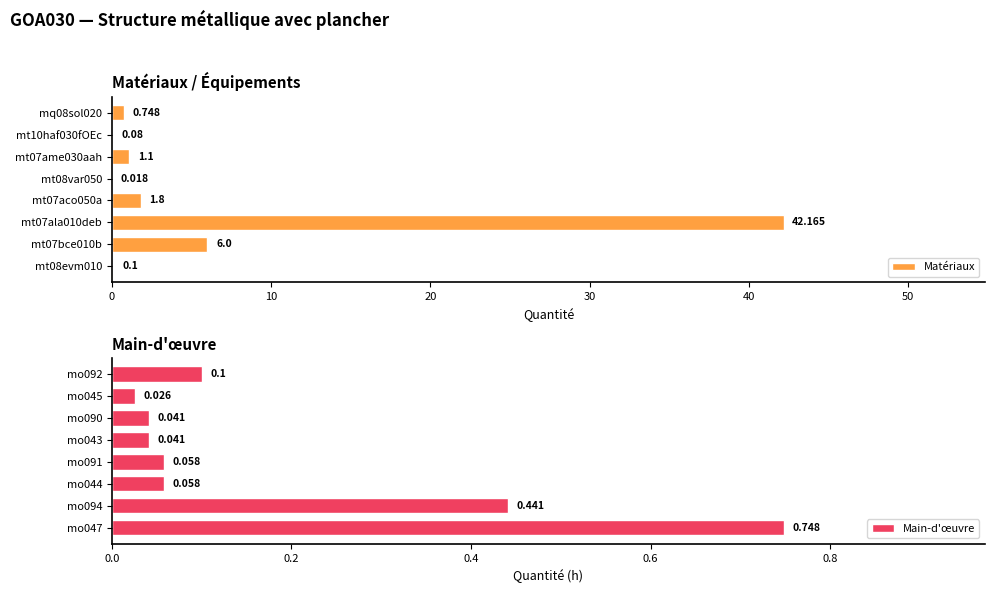

What position from the left is 0?

1